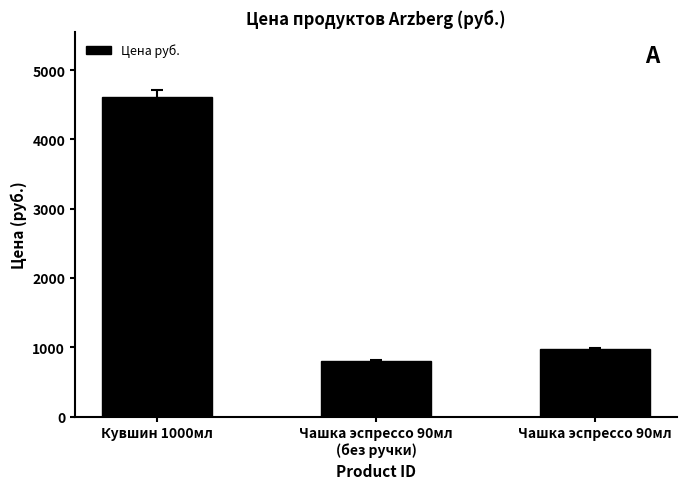

Does the chart contain stacked bars?

No